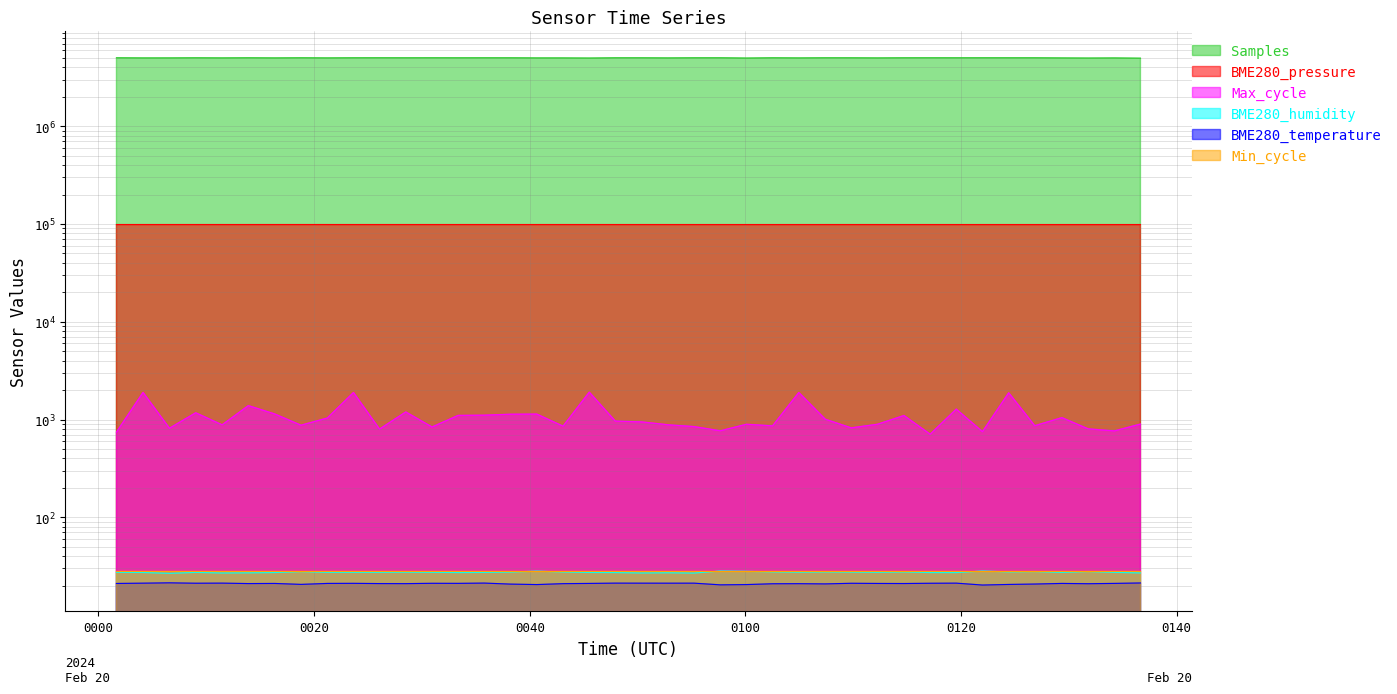

At which category does BME280_humidity reach its first local valley?

2024/02/20 00:06:35